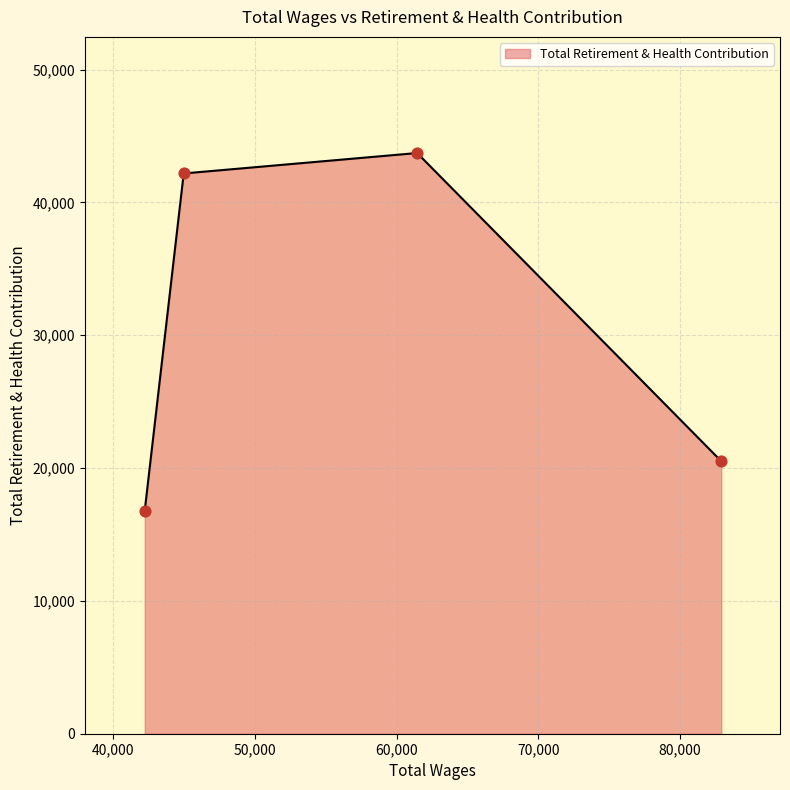

What is the difference between the second highest and minimum values?

25381